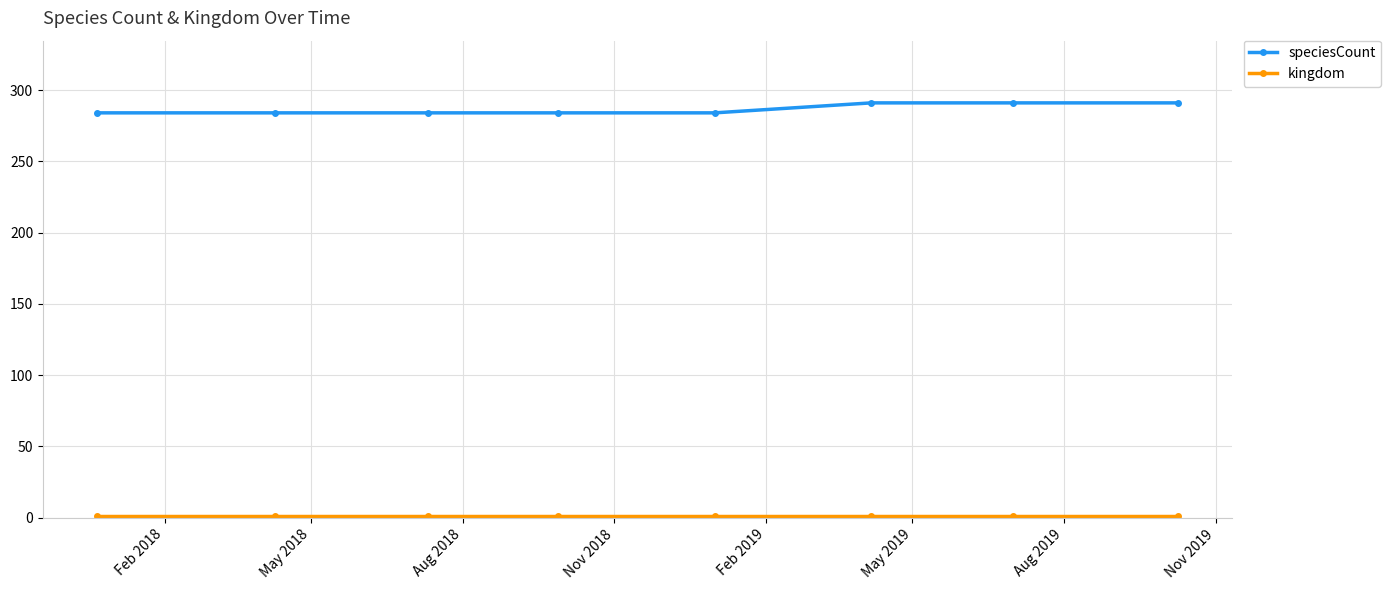

Which series has the largest range (max minus min)?

speciesCount